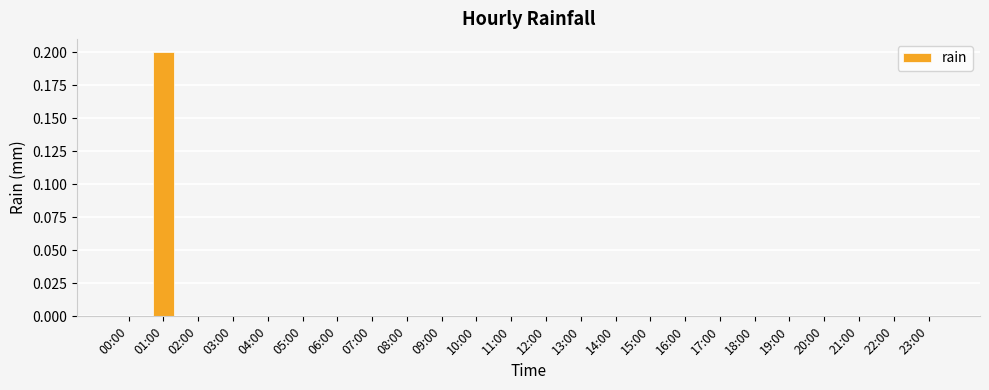

Reading right to left, list all the values displayed in this chart.

0.0	0.0	0.0	0.0	0.0	0.0	0.0	0.0	0.0	0.0	0.0	0.0	0.0	0.0	0.0	0.0	0.0	0.0	0.0	0.0	0.0	0.0	0.2	0.0